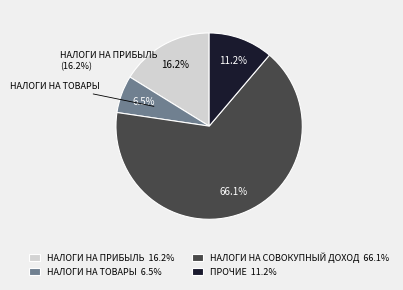

Approximately how many times larger is the value at НАЛОГИ НА ТОВАРЫ compared to ПРОЧИЕ НАЛОГОВЫЕ?

0.6